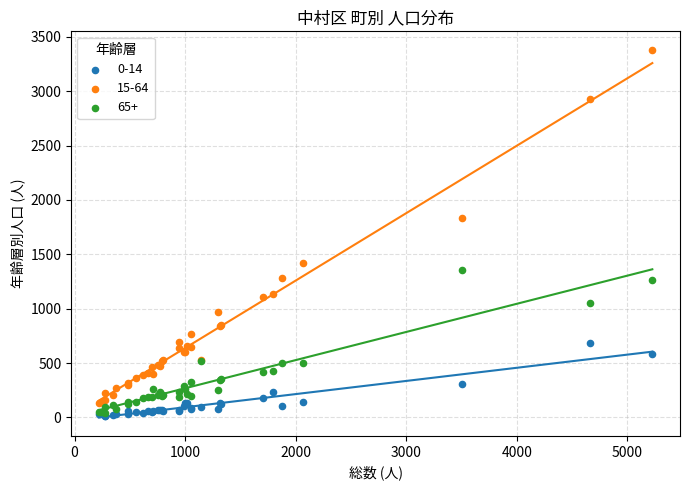

Across all series, what Y value is closest to 1696?

1835